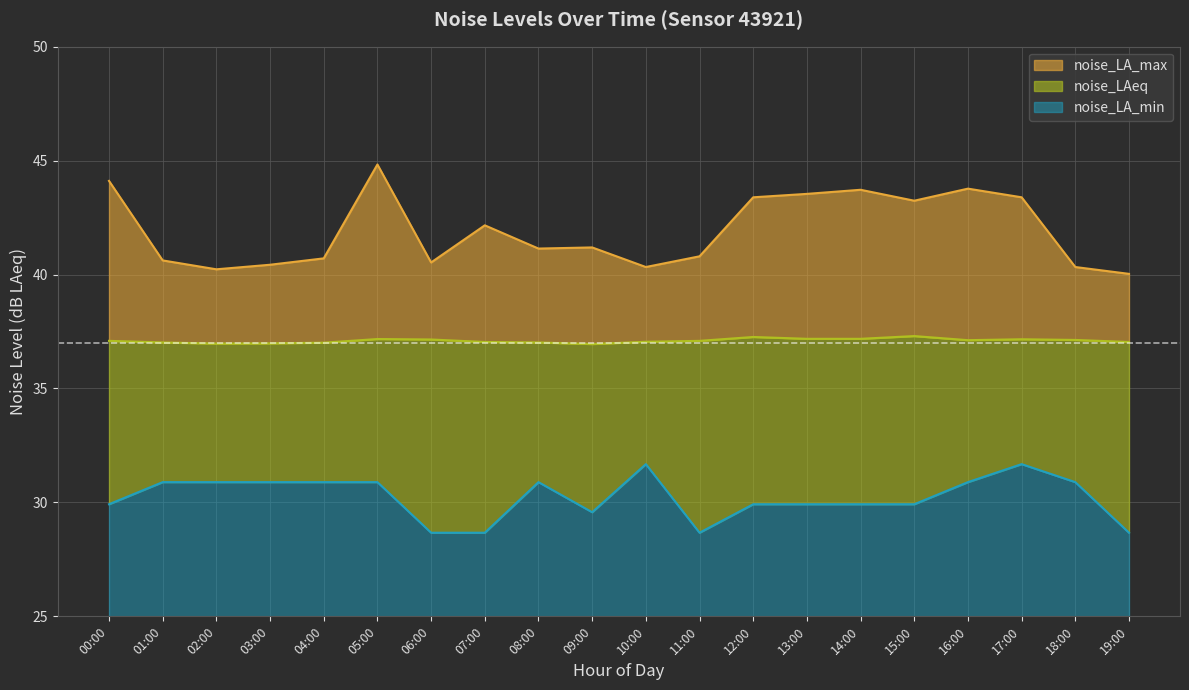

What is the label of the 6th point from the left?

05:00